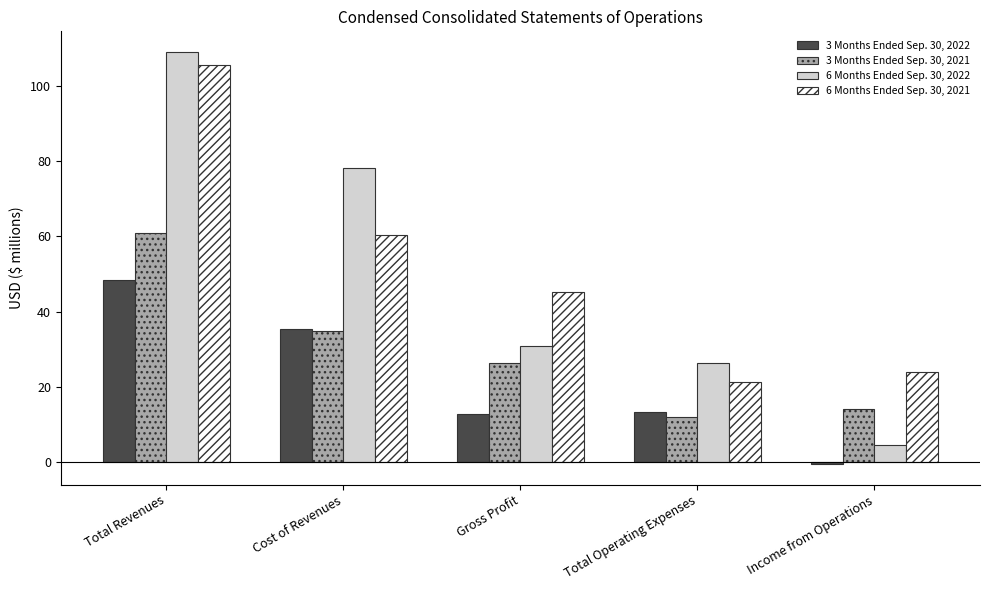

Which series has the largest range (max minus min)?

6 Months Ended Sep. 30, 2022